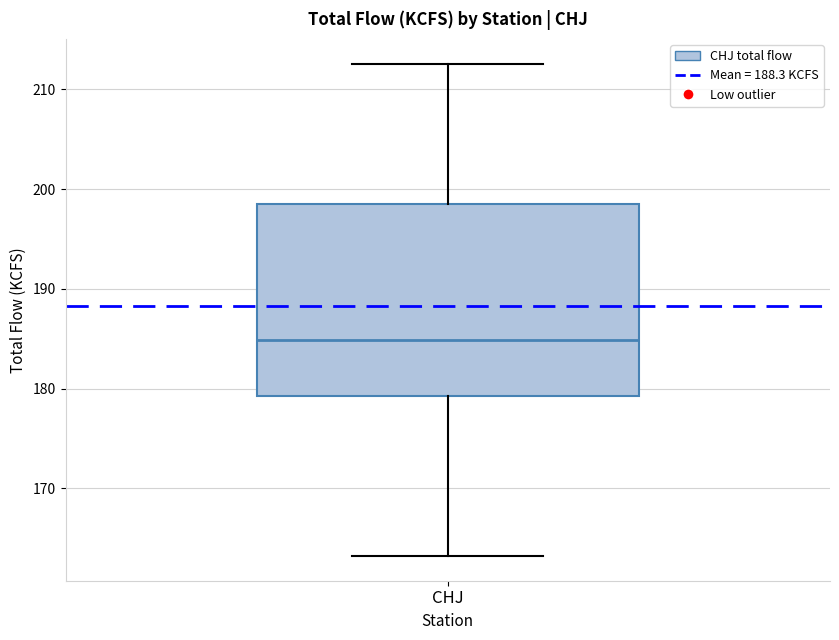

Read this box plot against the y-axis: the position of the median line, the range covered by the box, and the ends of both whiskers. The values are not printed on the chart, so give them approximately, as read against the axis.

median 185, box 179 to 199, whiskers 163 to 213